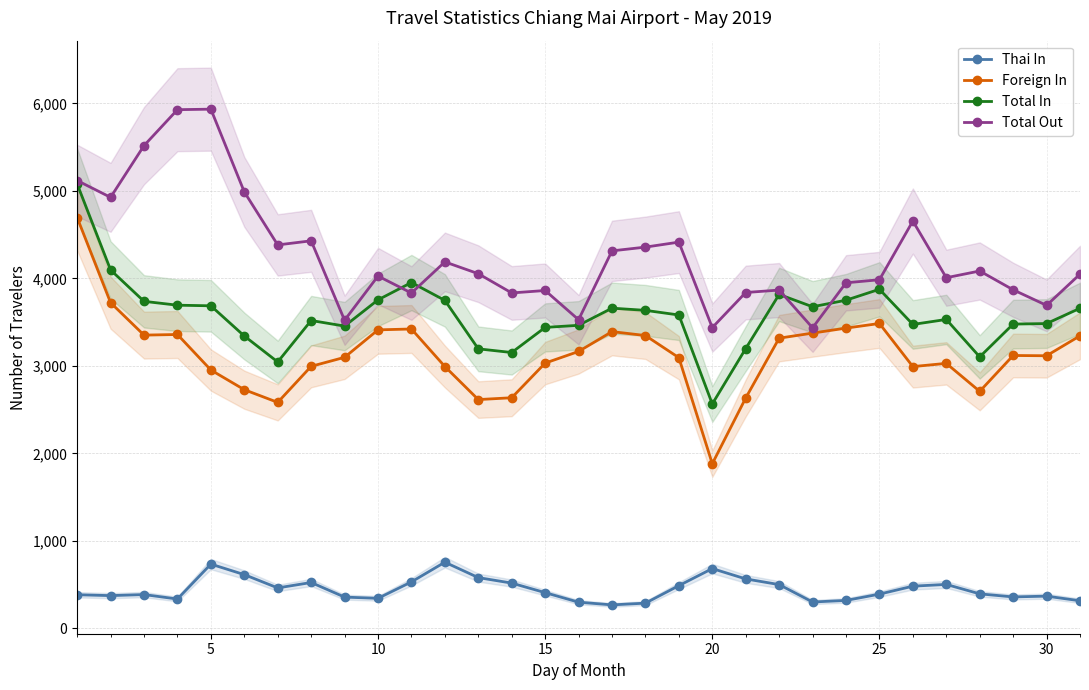

True or false: Total Out and Thai In cross at least once.

False